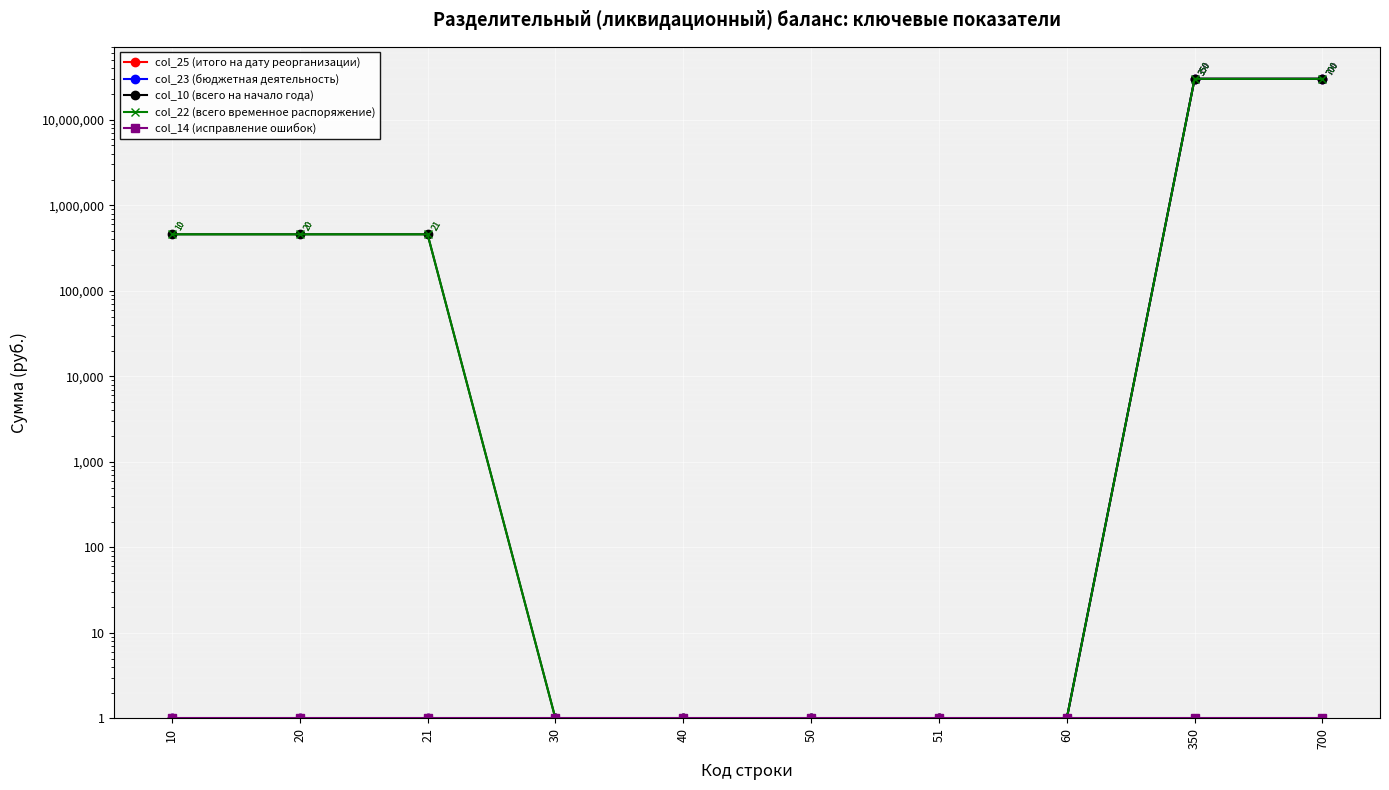

How many lines are shown in the chart?

5